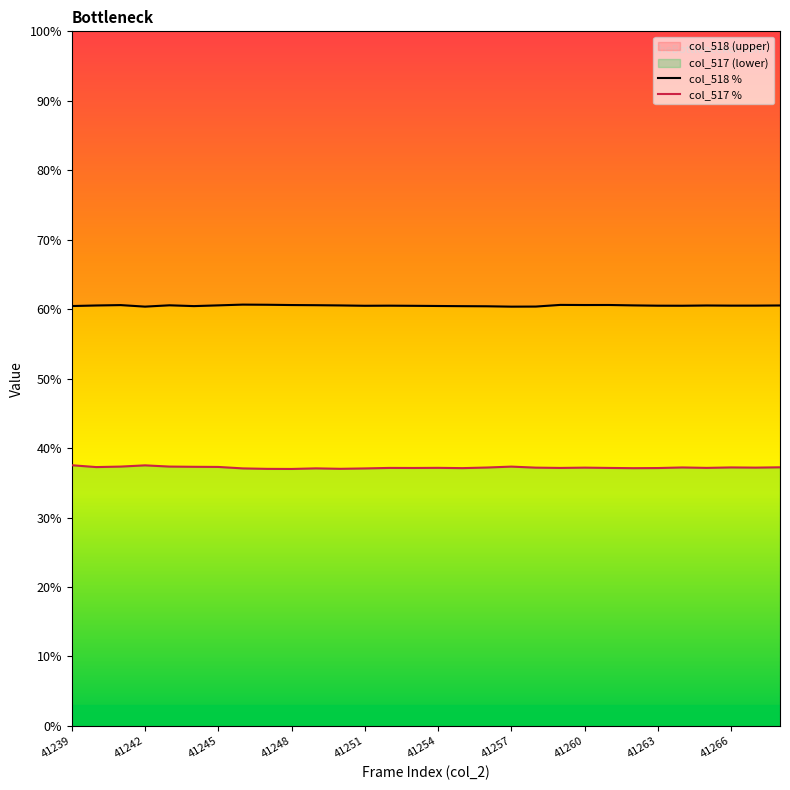

Reading left to right, extract all data points from this chart.

col_518 %: 60.5	60.5	60.6	60.4	60.6	60.4	60.5	60.7	60.6	60.6	60.6	60.5	60.5	60.5	60.5	60.5	60.4	60.4	60.4	60.4	60.6	60.6	60.6	60.5	60.5	60.5	60.5	60.5	60.5	60.5
col_517 %: 37.5	37.3	37.3	37.5	37.3	37.3	37.3	37.1	37.0	37.0	37.1	37.0	37.1	37.1	37.1	37.2	37.1	37.2	37.3	37.2	37.1	37.2	37.1	37.1	37.1	37.2	37.2	37.2	37.2	37.2